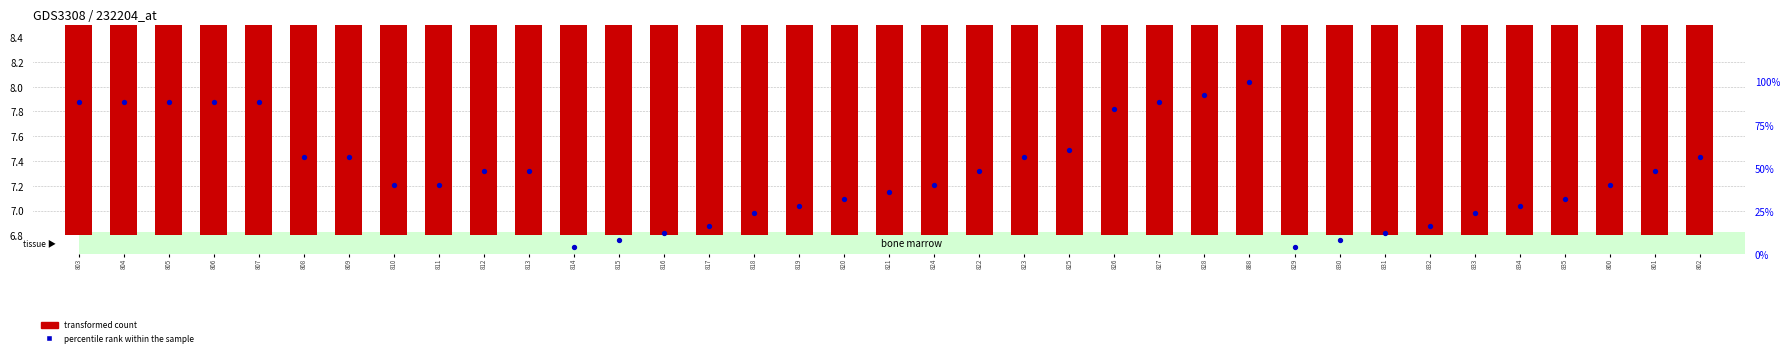

Which series contains the lowest Y value?

percentile rank within the sample